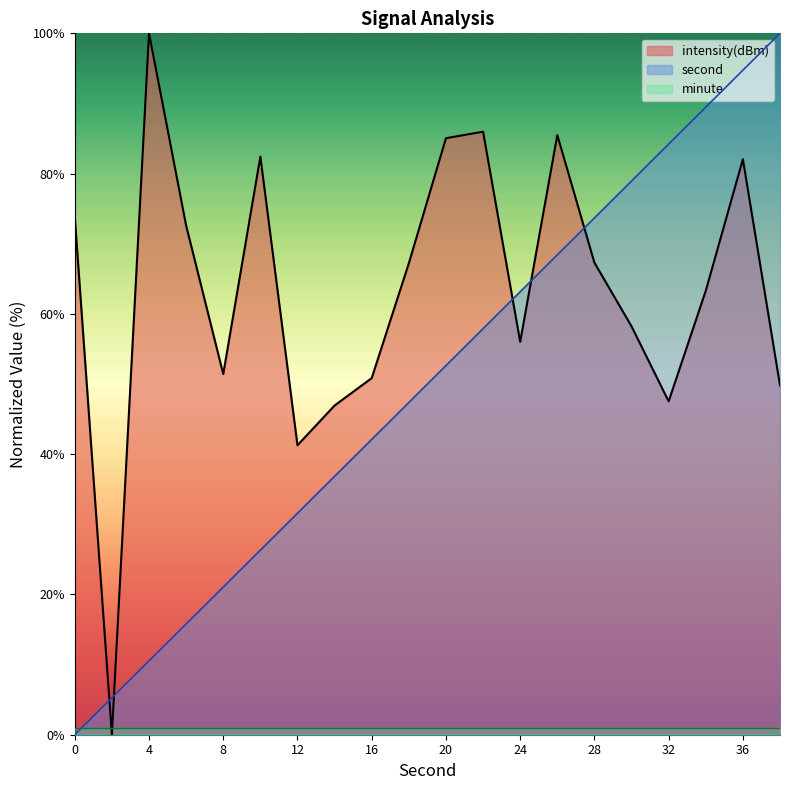

Which series has the widest spread of values?

second